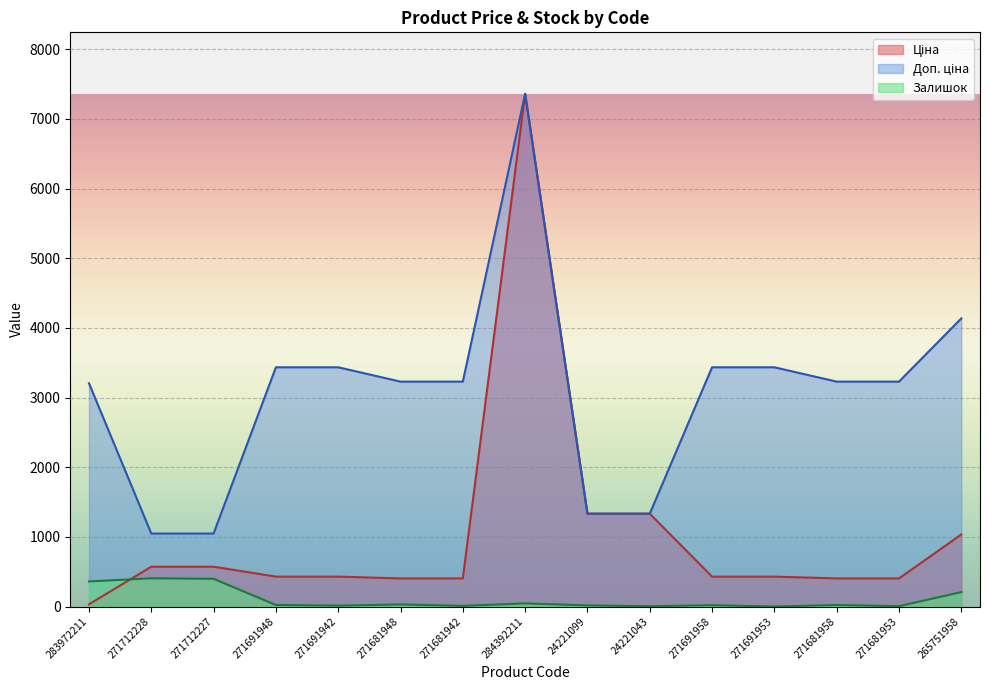

What is the label of the 12th point from the right?

271691948